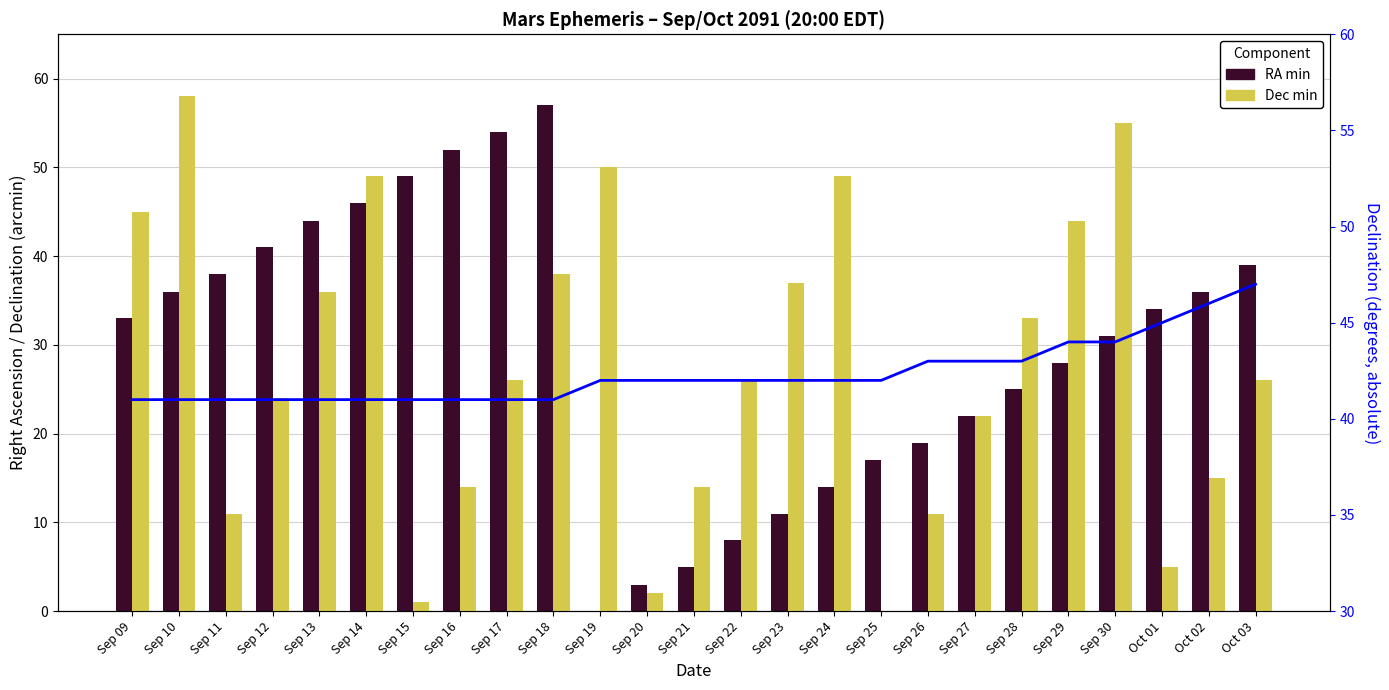

How many values in the RA min series are below 33?

12